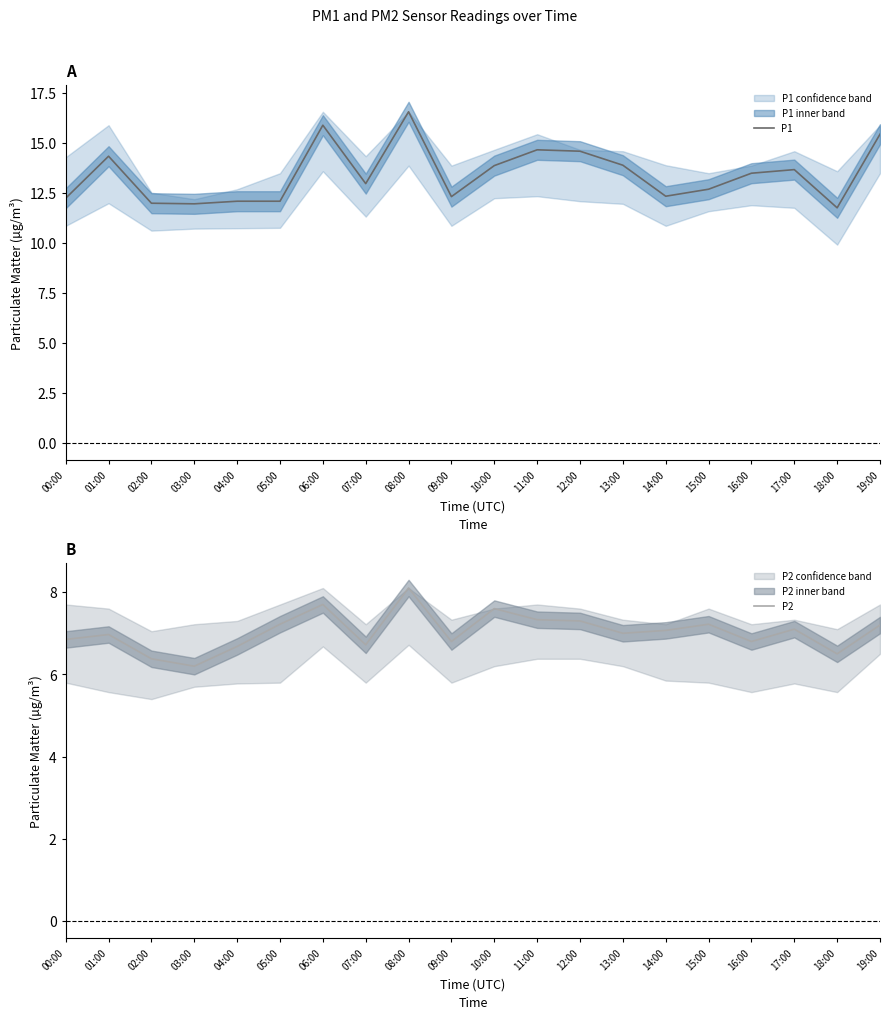

List the series in order of their overall mean, lowest first.

P2, P1